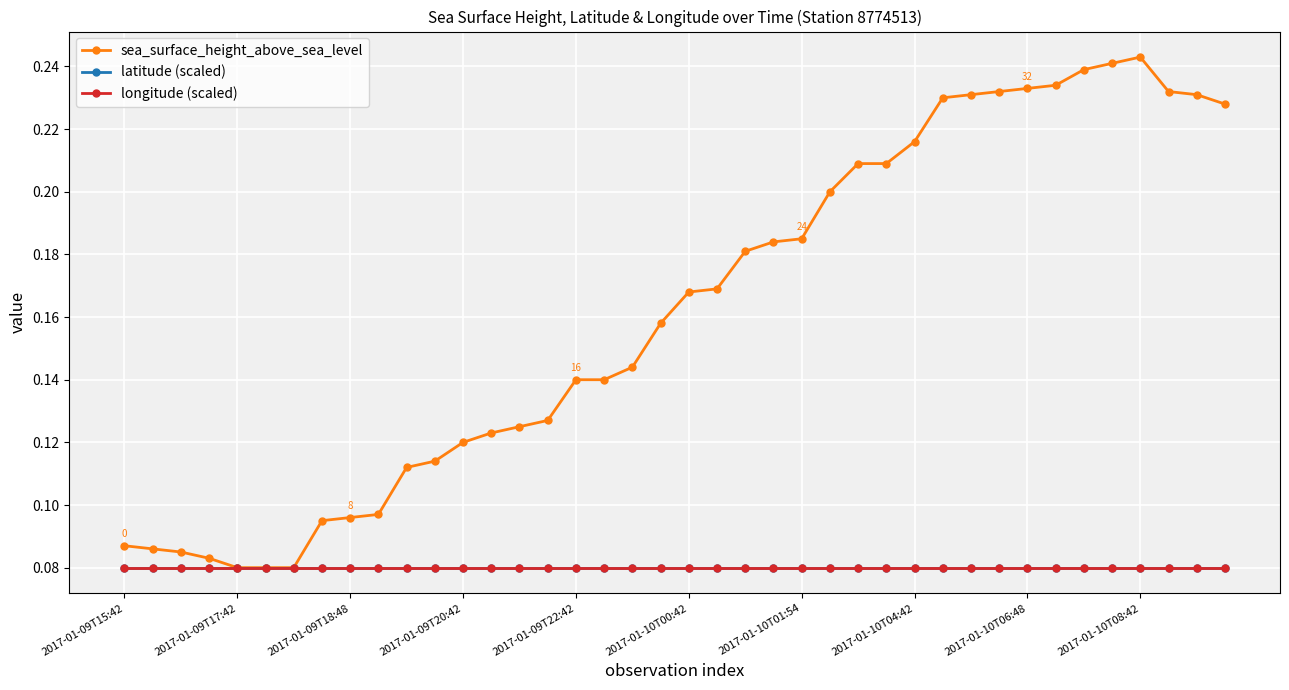

True or false: longitude (scaled) has more than 2 points higher than both neighbors.

False